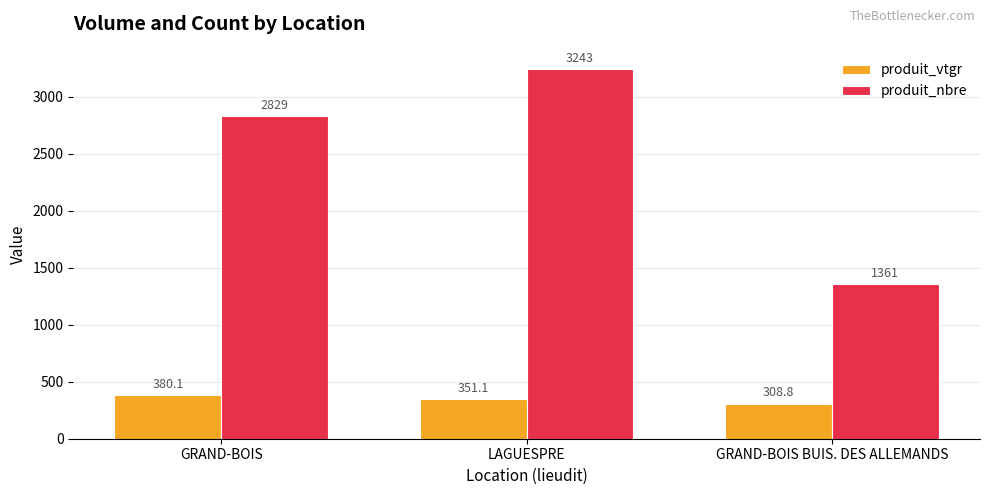

Reading left to right, transcribe all the data shown in this chart.

produit_vtgr: GRAND-BOIS=380.1	LAGUESPRE=351.1	GRAND-BOIS BUIS. DES ALLEMANDS=308.8
produit_nbre: GRAND-BOIS=2829.0	LAGUESPRE=3243.0	GRAND-BOIS BUIS. DES ALLEMANDS=1361.0